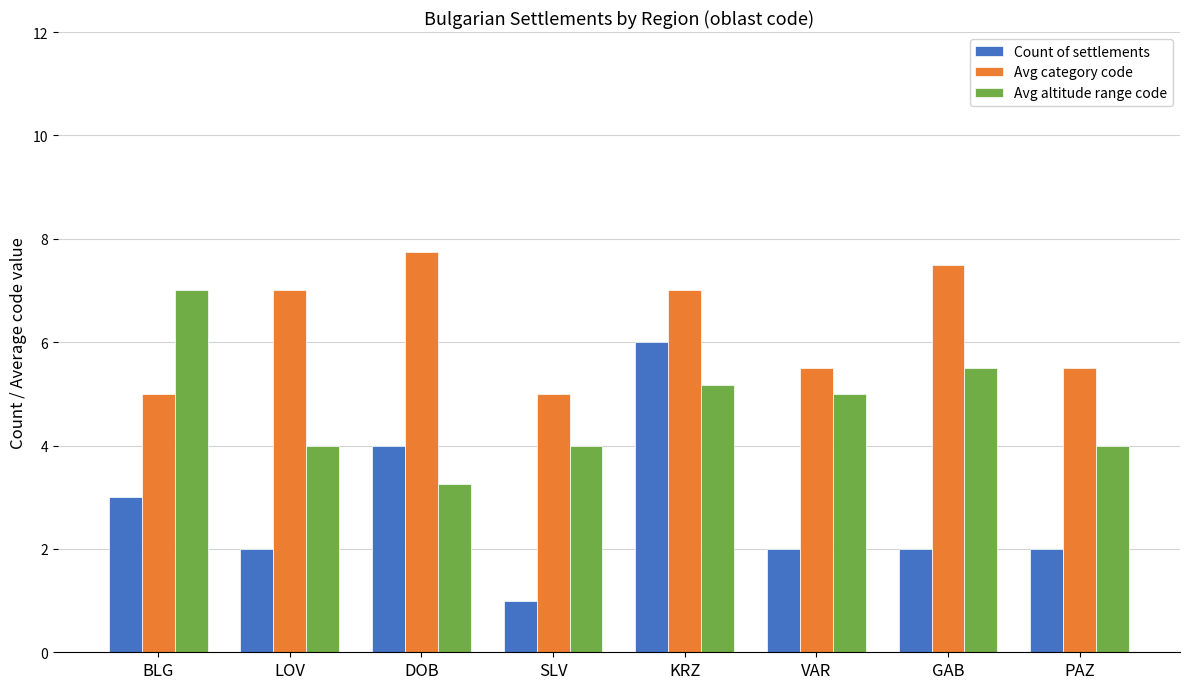

What is the sum of all Count of settlements values?

22.0